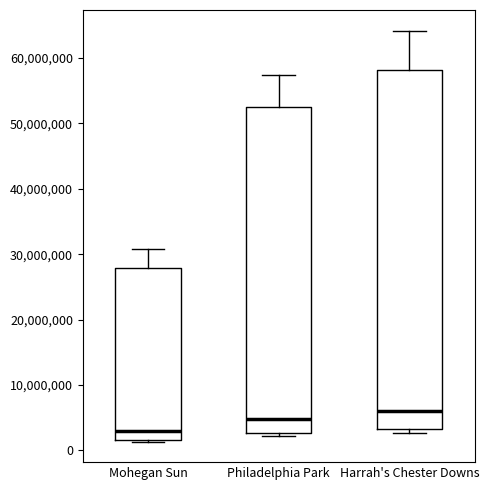

Which box is the tallest, from its lower edge to its upper edge?

Harrah's Chester Downs